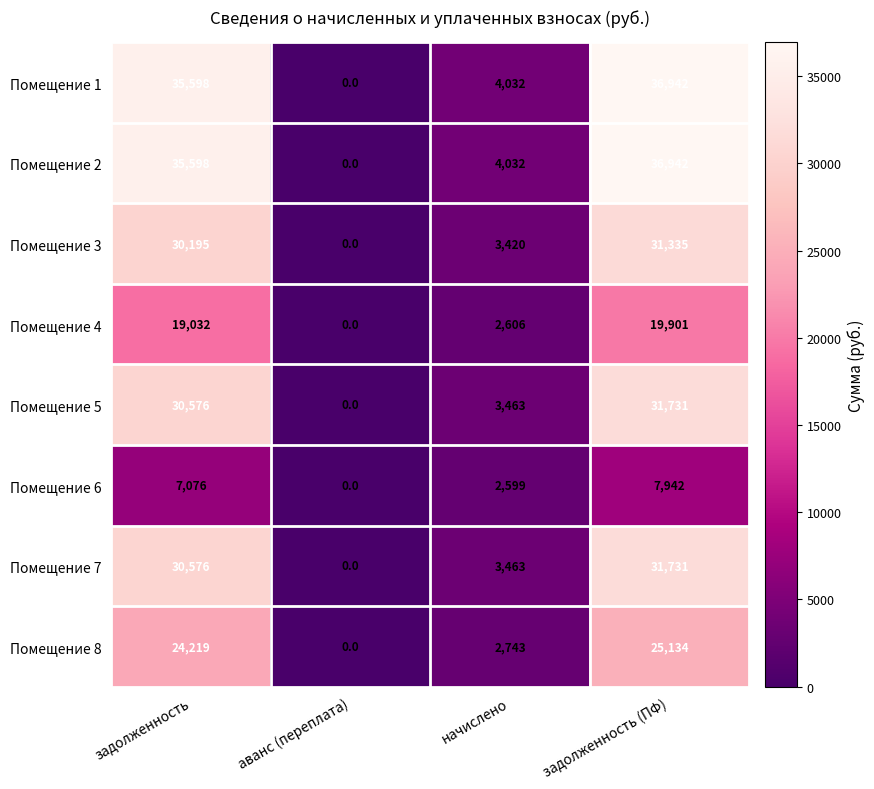

What is the total value across all series at начислено?

26358